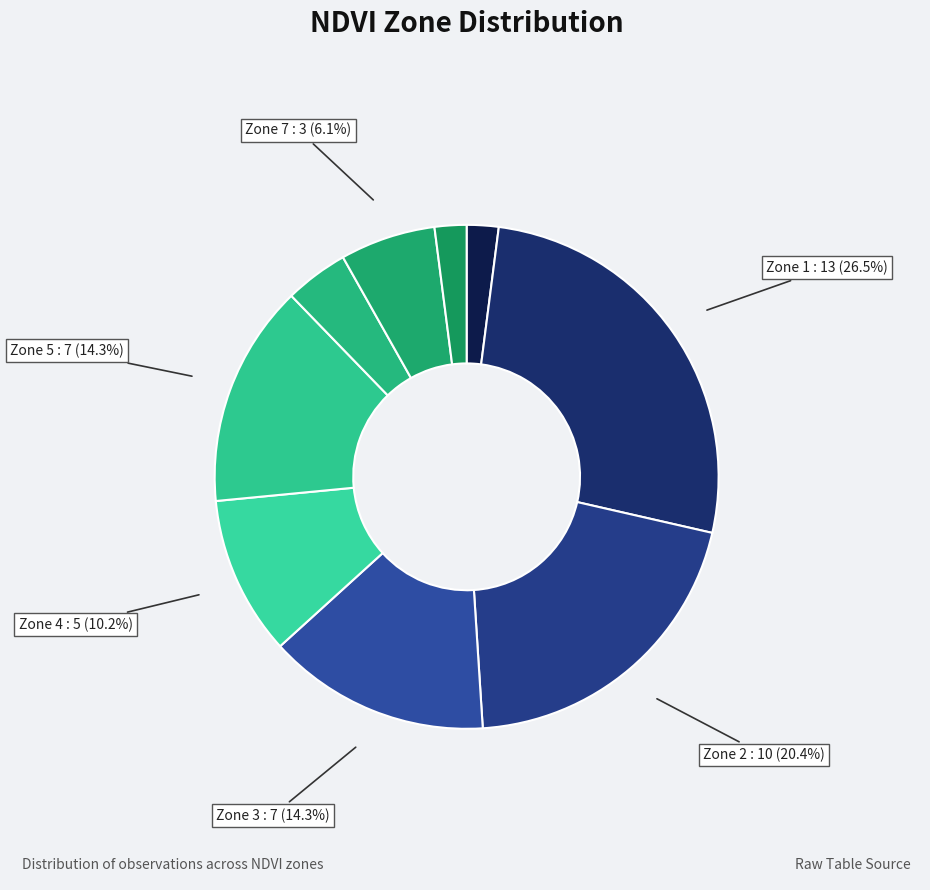

Which category has the smallest portion of the pie?

Zone 0